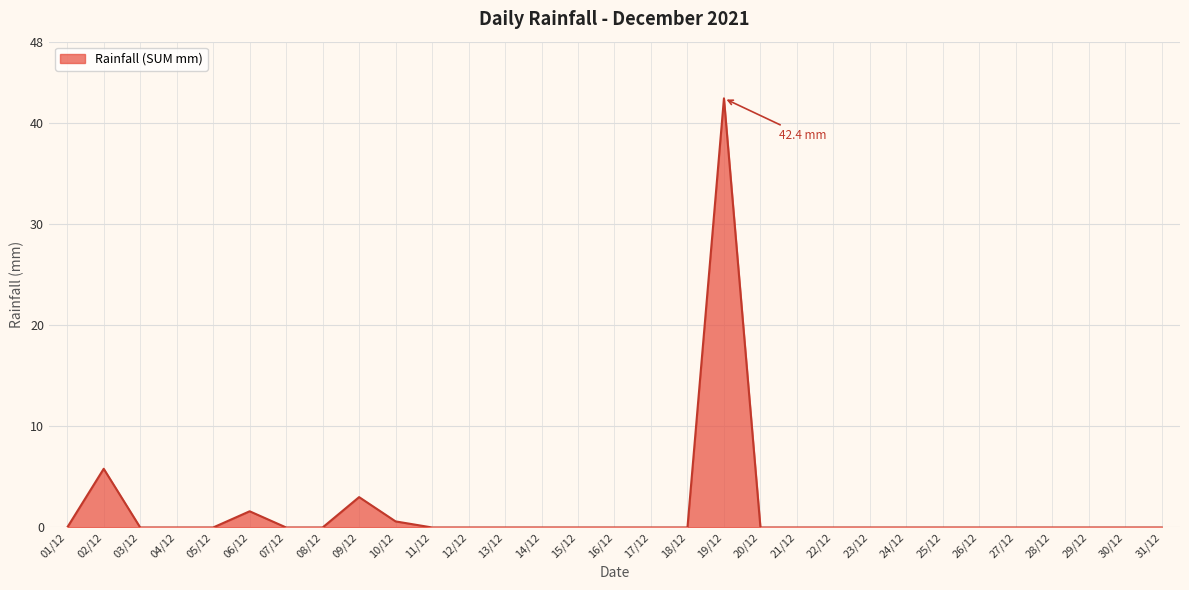

True or false: the data has more than 0 interior local peaks.

True